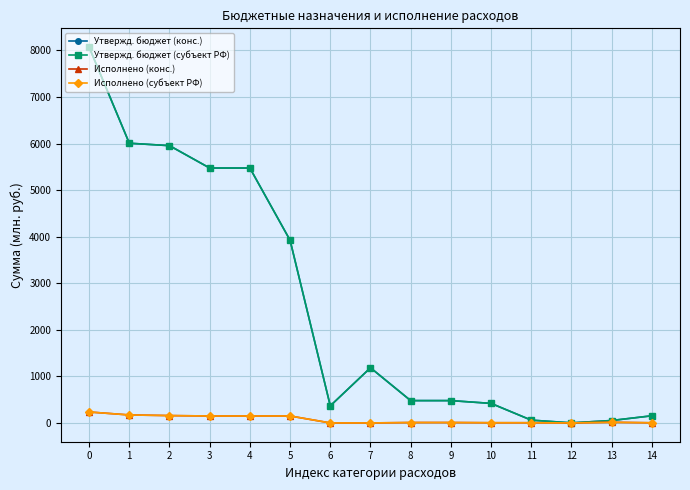

What is the value of the Исполнено (конс.) point at the 4th from the left?

149.3